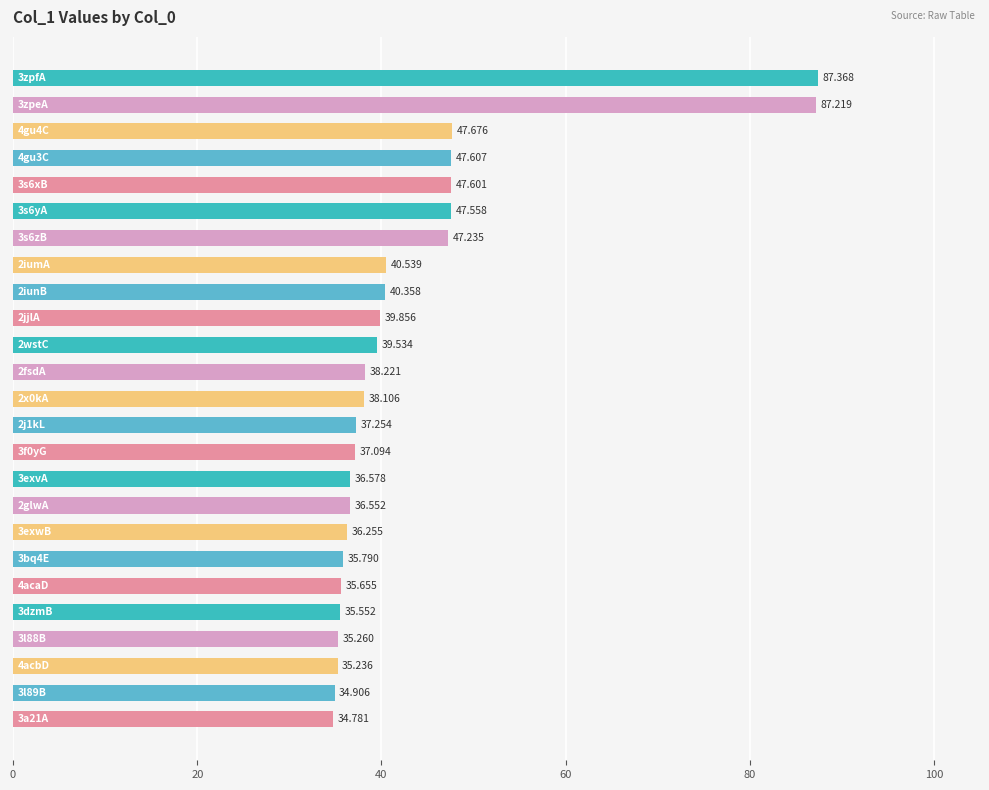

How many values are below 38?

12